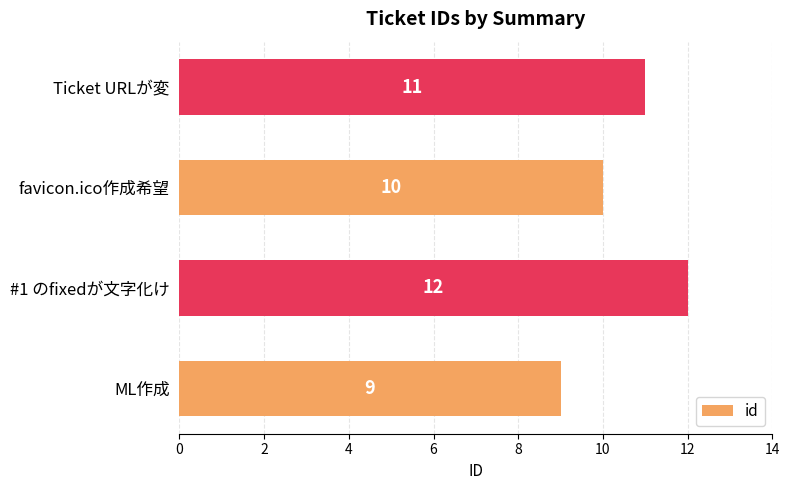

Are the bars grouped side by side (vs. stacked)?

No